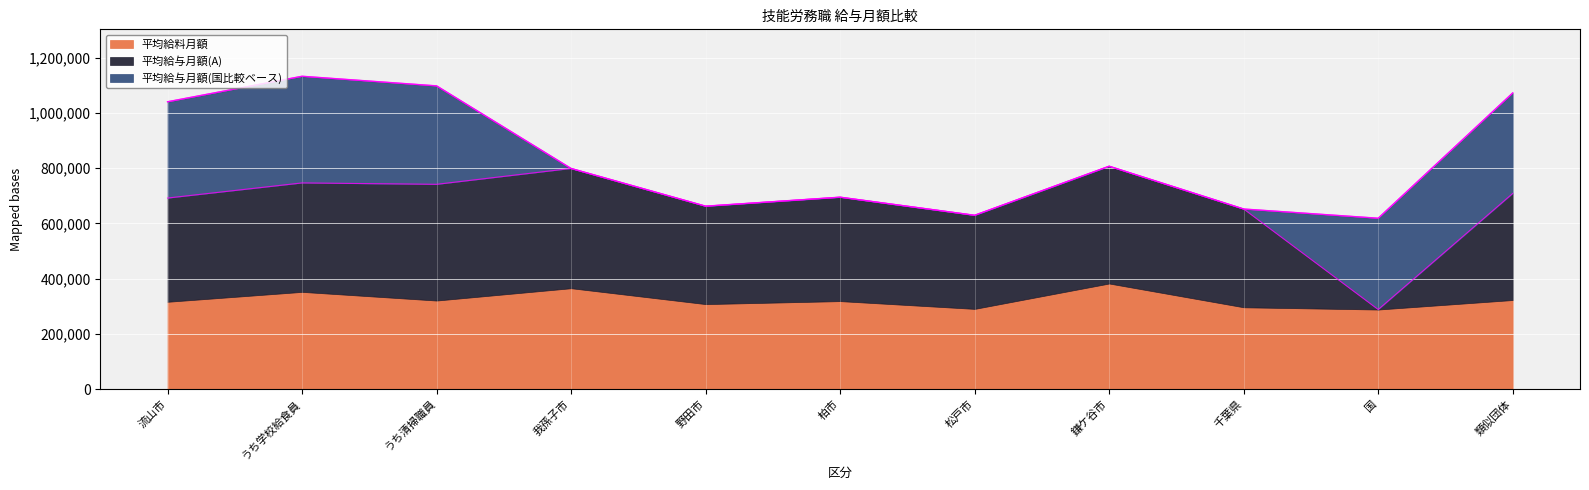

What is the label of the 10th point from the right?

うち学校給食員